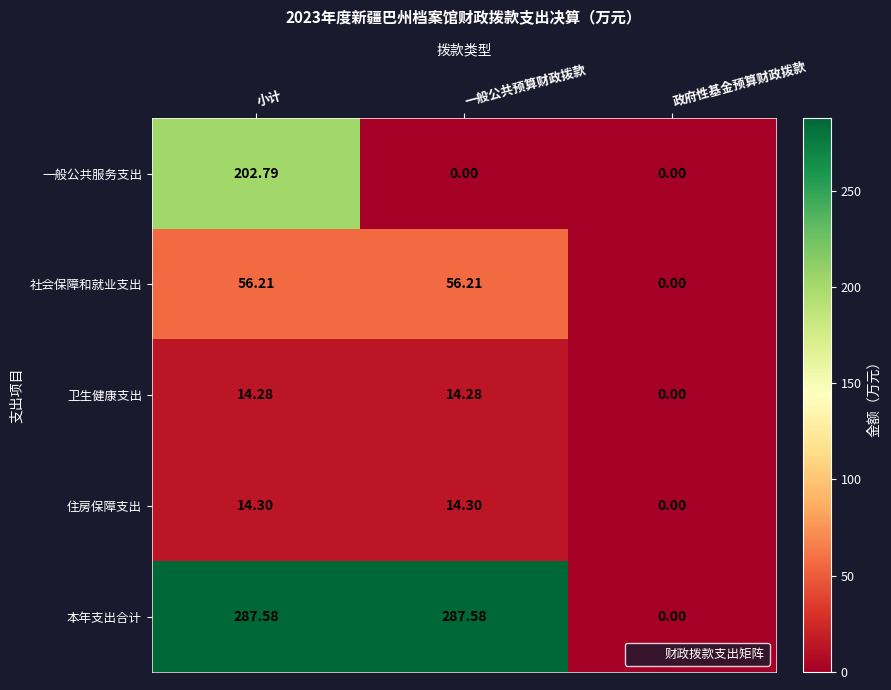

Between 小计 and 政府性基金预算财政拨款, which series saw the biggest shift?

本年支出合计